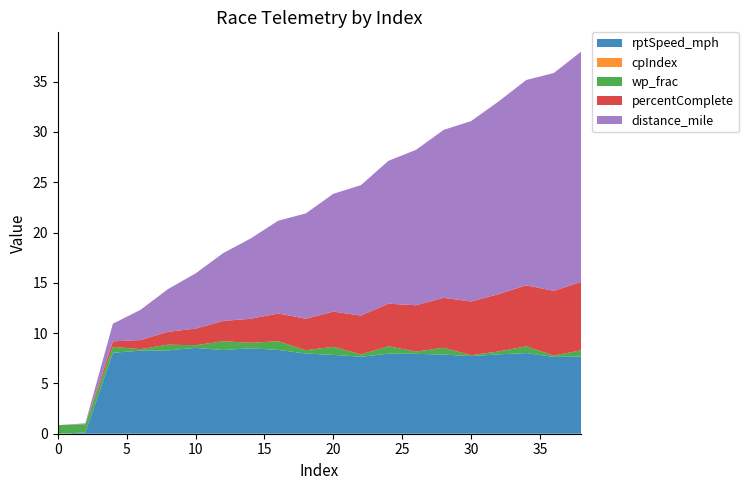

Reading left to right, transcribe all the data shown in this chart.

rptSpeed_mph: 0=0.0	2=0.1	4=8.1	6=8.3	8=8.3	10=8.5	12=8.3	14=8.5	16=8.3	18=8.0	20=7.8	22=7.7	24=8.0	26=7.9	28=7.9	30=7.7	32=7.9	34=8.0	36=7.6	38=7.7
cpIndex: 0=0.0	2=0.0	4=0.0	6=0.0	8=0.0	10=0.0	12=0.0	14=0.0	16=0.0	18=0.0	20=0.0	22=0.0	24=0.0	26=0.0	28=0.0	30=0.0	32=0.0	34=0.0	36=0.0	38=0.0
wp_frac: 0=0.8	2=0.8	4=0.6	6=0.1	8=0.6	10=0.3	12=0.9	14=0.5	16=0.9	18=0.3	20=0.8	22=0.2	24=0.7	26=0.2	28=0.7	30=0.1	32=0.3	34=0.7	36=0.1	38=0.6
percentComplete: 0=0.0	2=0.0	4=0.5	6=0.9	8=1.3	10=1.7	12=2.0	14=2.4	16=2.8	18=3.1	20=3.5	22=3.9	24=4.2	26=4.6	28=5.0	30=5.3	32=5.7	34=6.1	36=6.4	38=6.8
distance_mile: 0=0.0	2=0.1	4=1.8	6=3.0	8=4.2	10=5.5	12=6.7	14=8.0	16=9.2	18=10.5	20=11.7	22=13.0	24=14.2	26=15.5	28=16.7	30=17.9	32=19.2	34=20.4	36=21.7	38=22.9